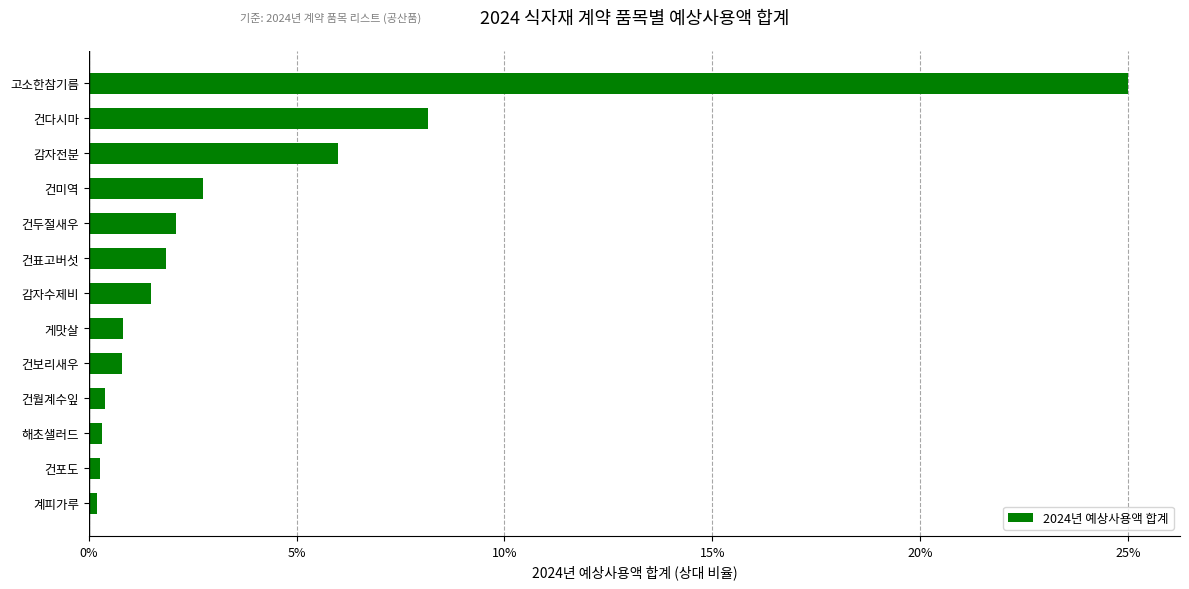

The chart shows a value of 8.2 at 건다시마. True or false?

True